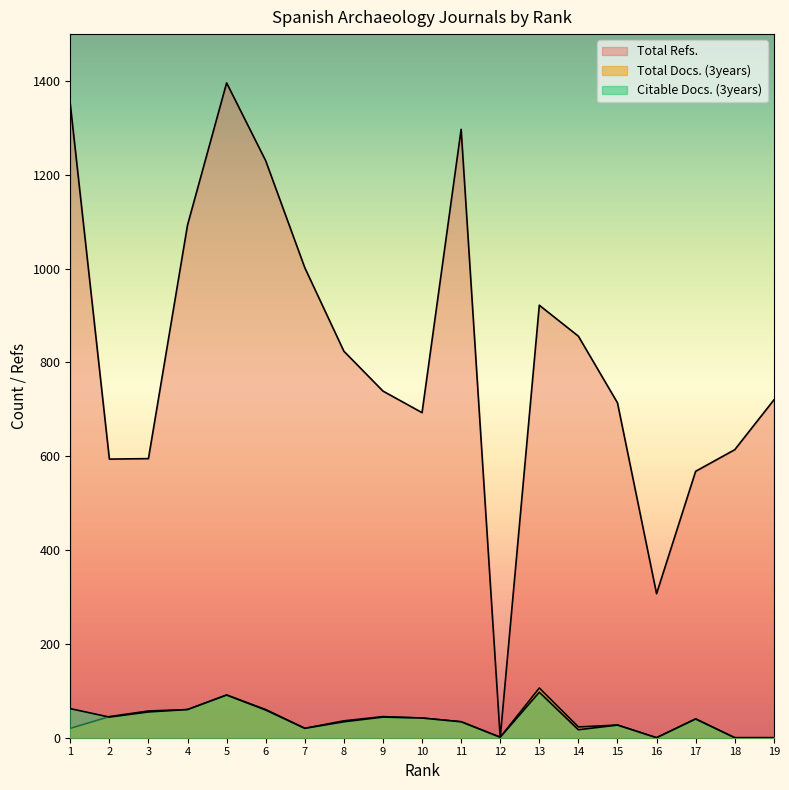

Which series has the largest total across all categories?

Total Refs.